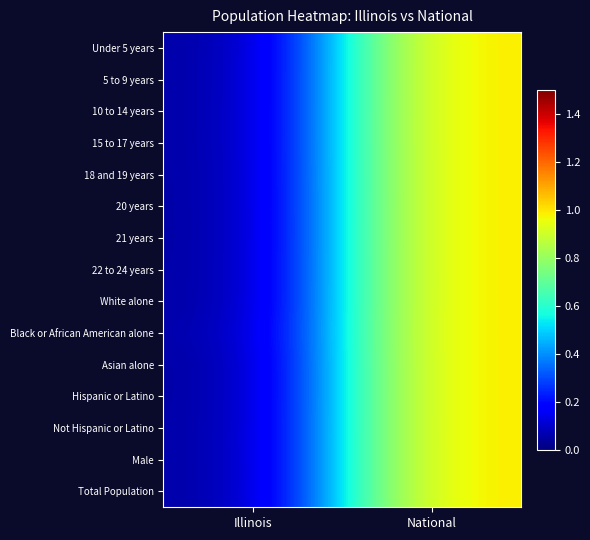

At which category is the sum across all series the highest?

National